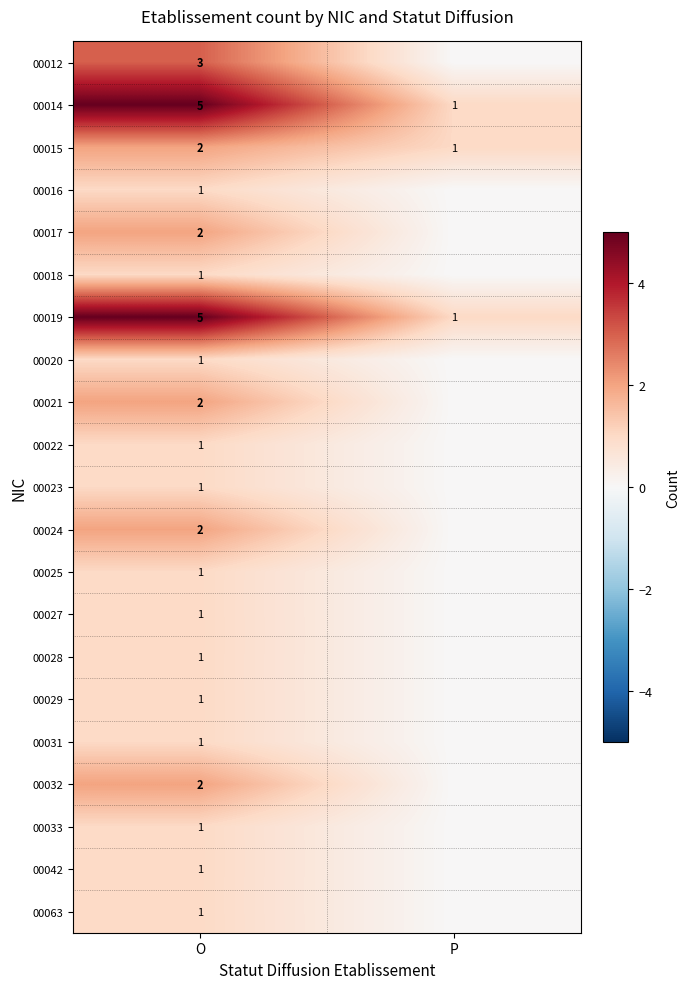

What is the average value of the 00014 series?

3